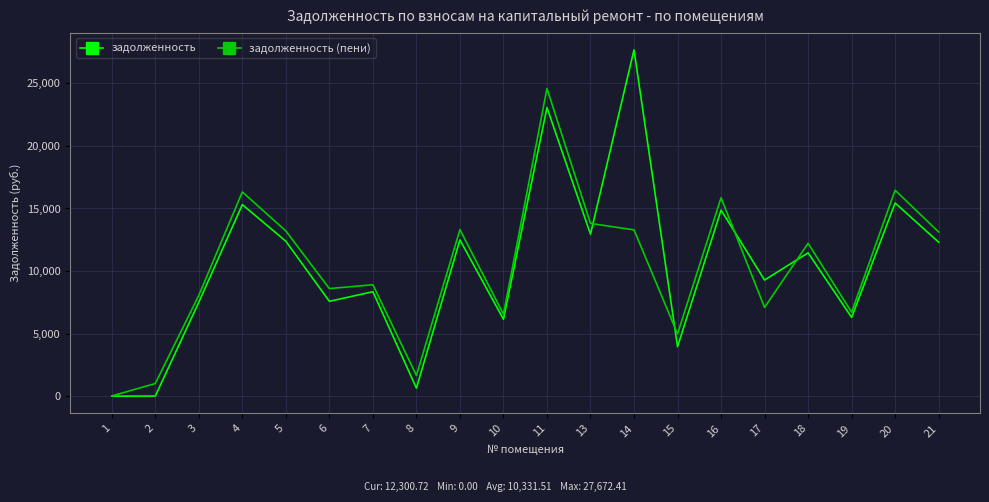

What is the maximum value shown in the chart?

27672.4